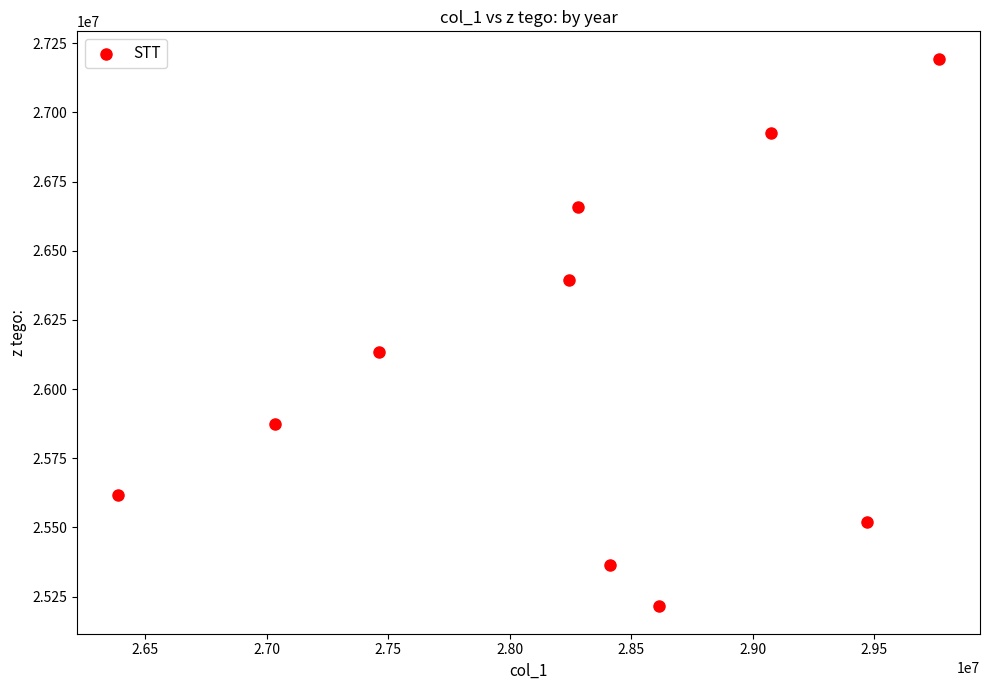

What Y value in the scatter plot is closest to 26204554?

26133172.0